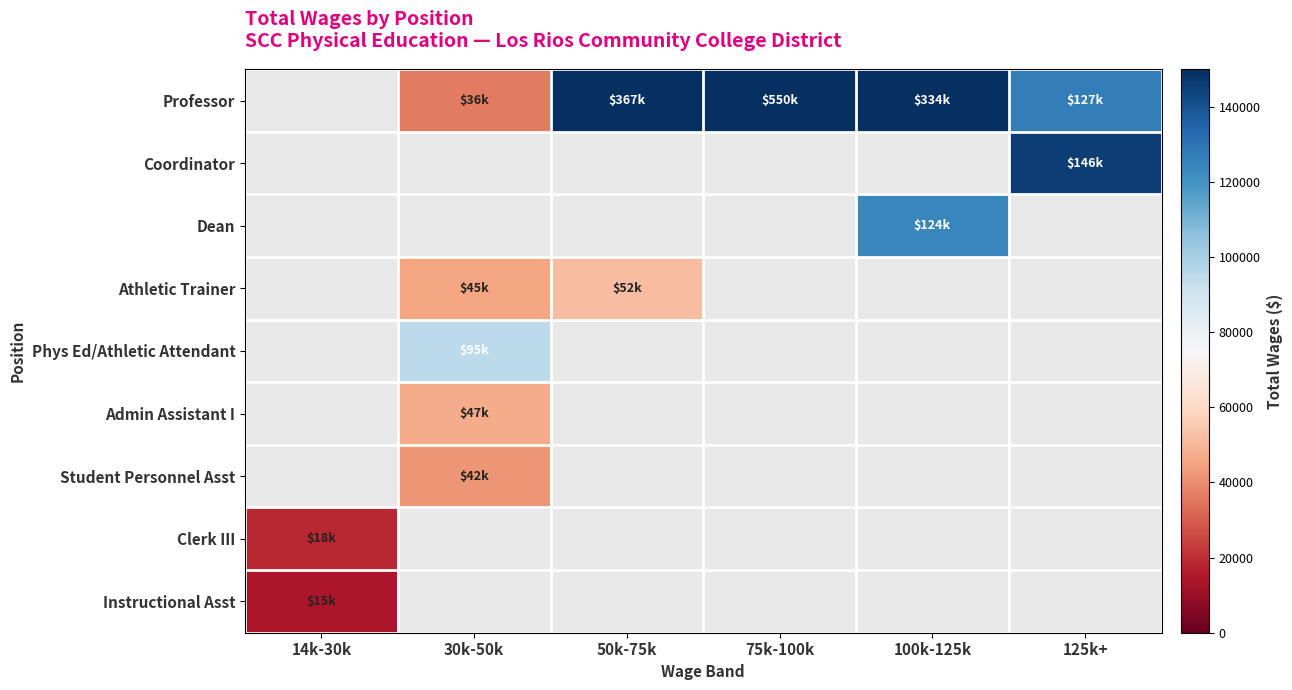

How many data points does each series have?

6